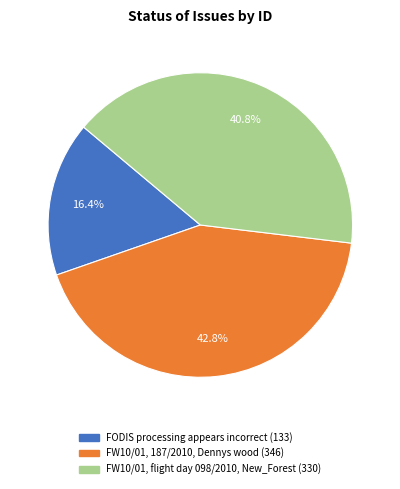

How many slices are in this pie chart?

3